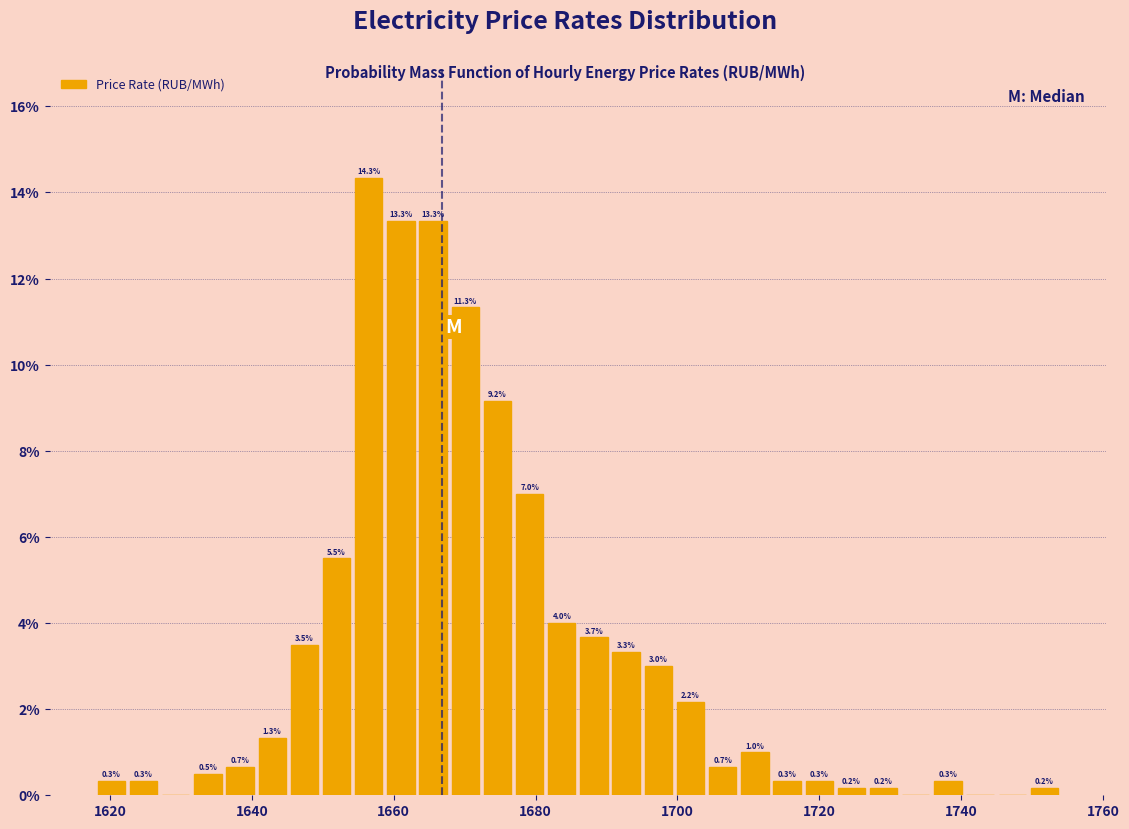

Read against the x-axis, roughly where is the centre of the tallest bar?

1656